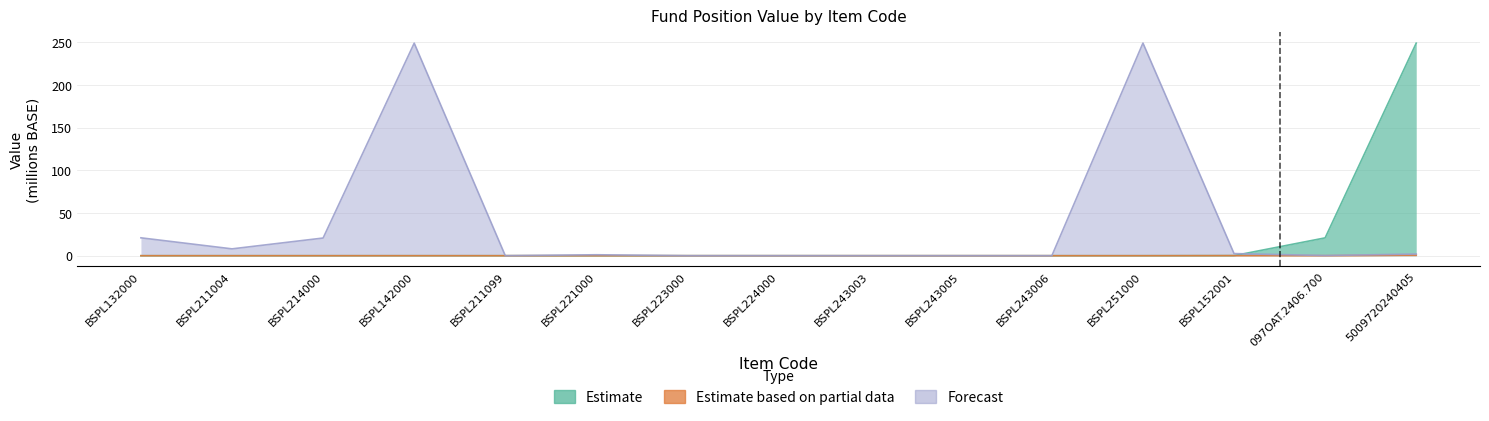

True or false: Estimate has more than 1 interior local peaks.

False